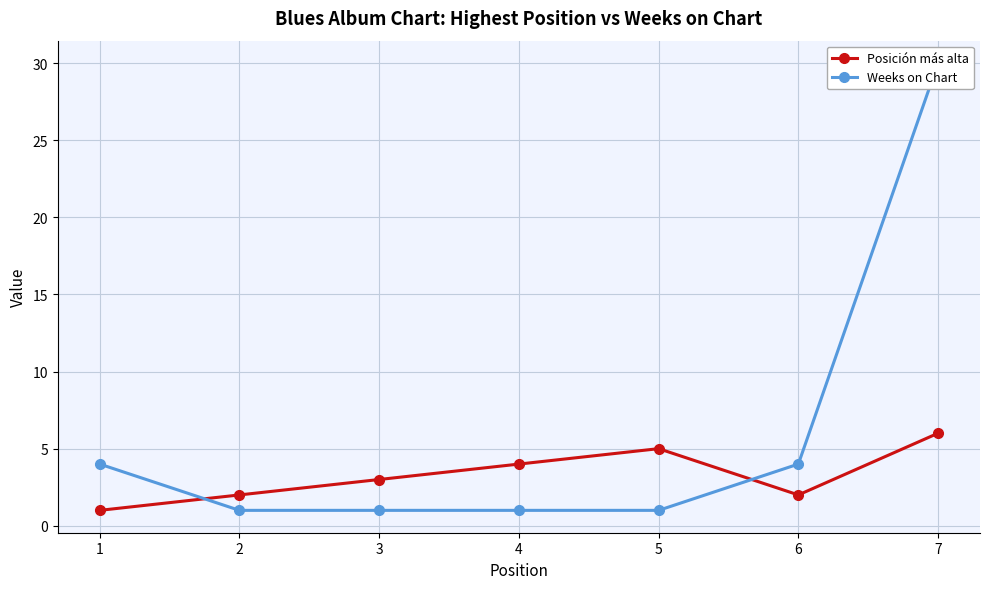

At which category does Posición más alta reach its first local peak?

5